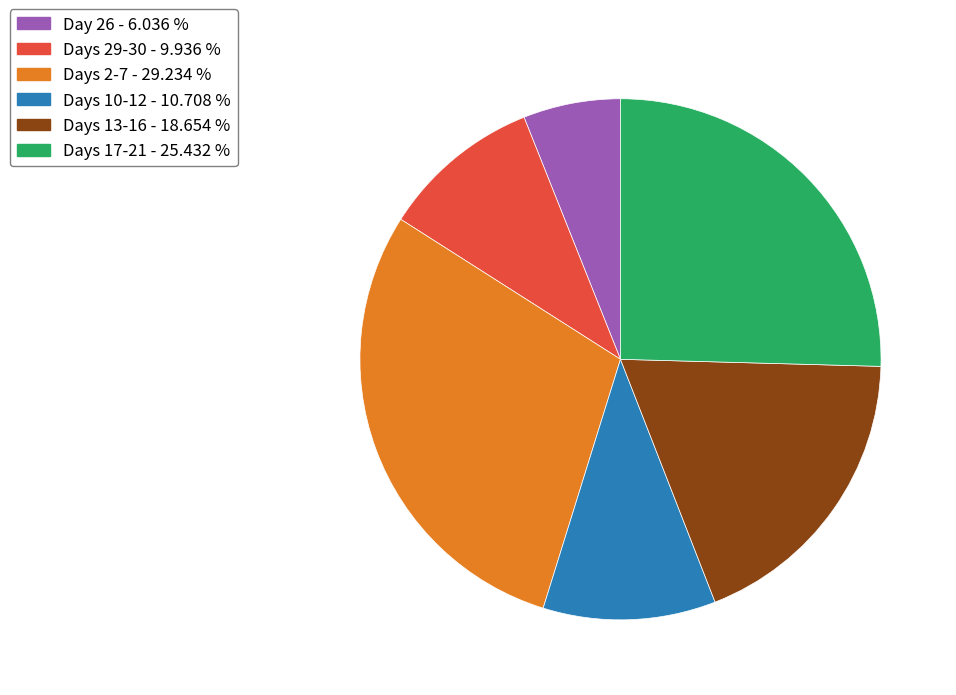

Does any single category account for the majority?

No